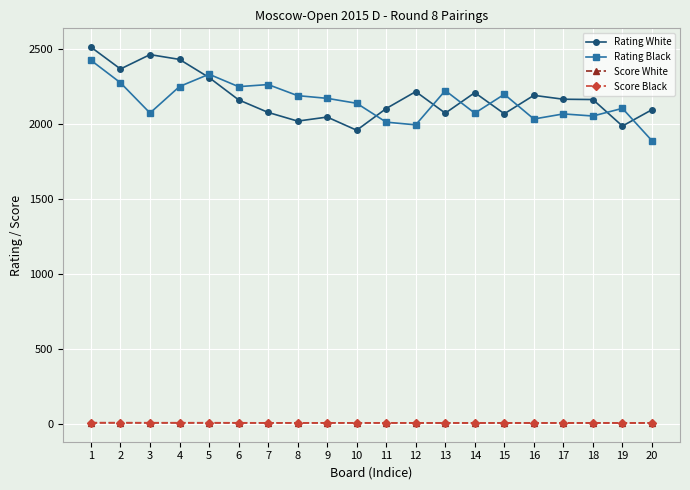

What is the spread (max minus min) of values at 19?

2100.5